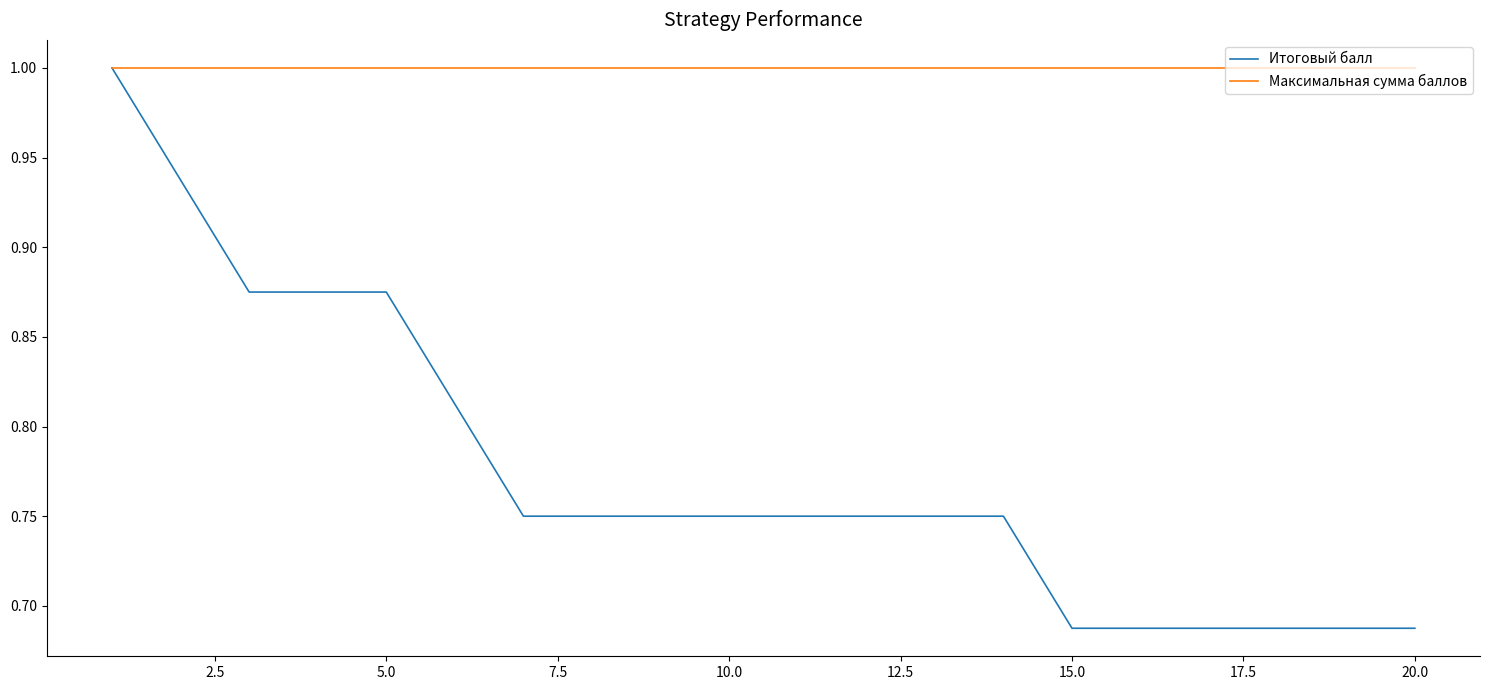

Which series has the largest total across all categories?

Максимальная сумма баллов